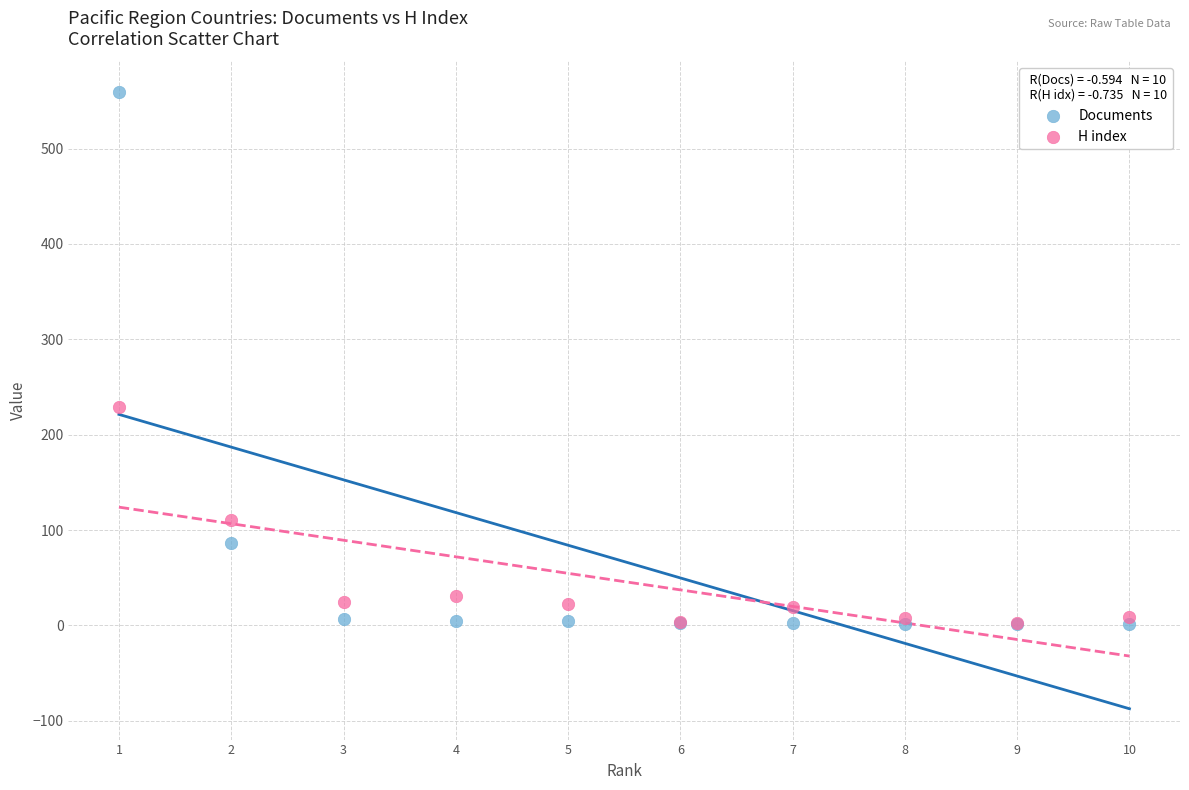

What are all the series names shown in the legend?

Documents, H index